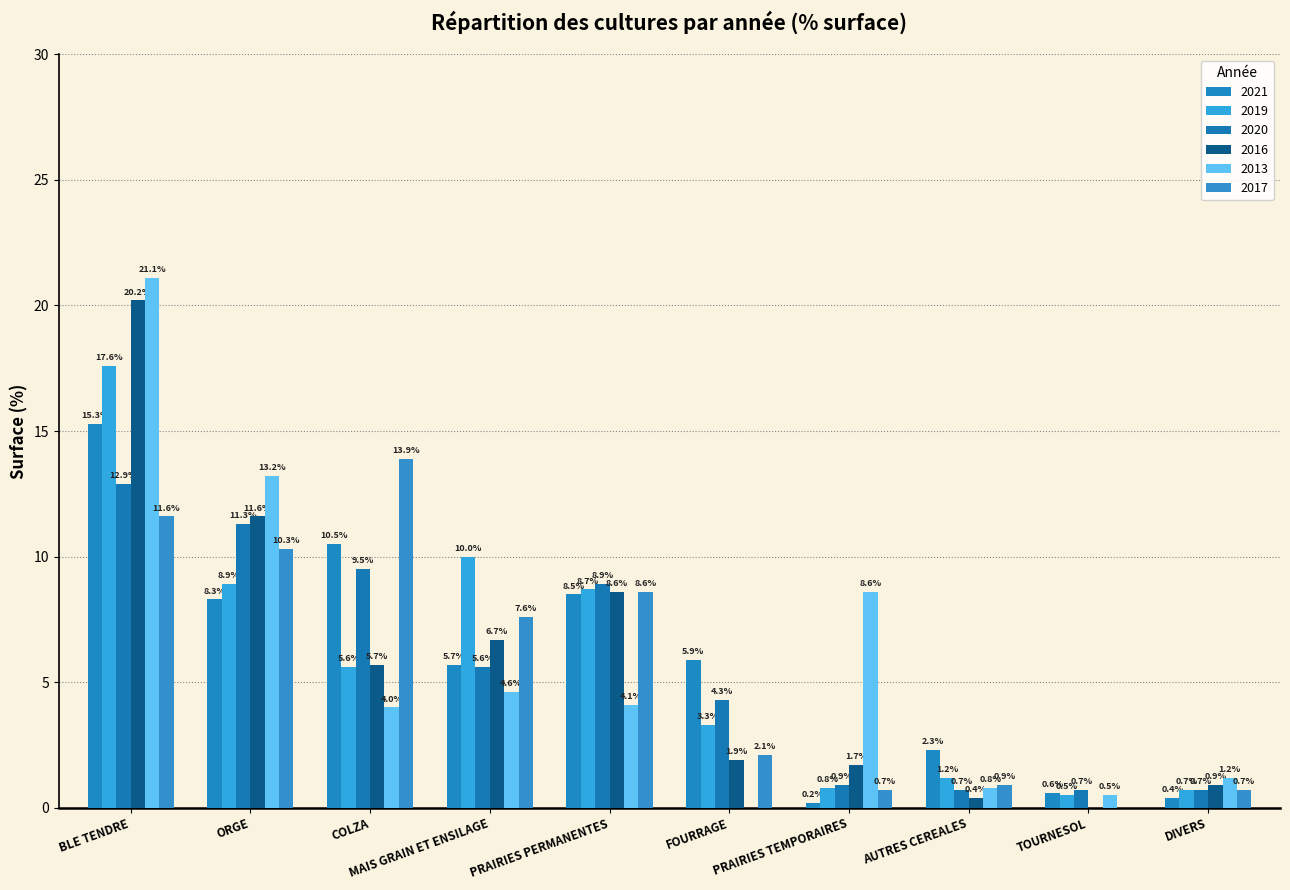

Reading left to right, transcribe all the data shown in this chart.

2021: BLE TENDRE=15.3	ORGE=8.3	COLZA=10.5	MAIS GRAIN ET ENSILAGE=5.7	PRAIRIES PERMANENTES=8.5	FOURRAGE=5.9	PRAIRIES TEMPORAIRES=0.2	AUTRES CEREALES=2.3	TOURNESOL=0.6	DIVERS=0.4
2019: BLE TENDRE=17.6	ORGE=8.9	COLZA=5.6	MAIS GRAIN ET ENSILAGE=10.0	PRAIRIES PERMANENTES=8.7	FOURRAGE=3.3	PRAIRIES TEMPORAIRES=0.8	AUTRES CEREALES=1.2	TOURNESOL=0.5	DIVERS=0.7
2020: BLE TENDRE=12.9	ORGE=11.3	COLZA=9.5	MAIS GRAIN ET ENSILAGE=5.6	PRAIRIES PERMANENTES=8.9	FOURRAGE=4.3	PRAIRIES TEMPORAIRES=0.9	AUTRES CEREALES=0.7	TOURNESOL=0.7	DIVERS=0.7
2016: BLE TENDRE=20.2	ORGE=11.6	COLZA=5.7	MAIS GRAIN ET ENSILAGE=6.7	PRAIRIES PERMANENTES=8.6	FOURRAGE=1.9	PRAIRIES TEMPORAIRES=1.7	AUTRES CEREALES=0.4	TOURNESOL=0.0	DIVERS=0.9
2013: BLE TENDRE=21.1	ORGE=13.2	COLZA=4.0	MAIS GRAIN ET ENSILAGE=4.6	PRAIRIES PERMANENTES=4.1	FOURRAGE=0.0	PRAIRIES TEMPORAIRES=8.6	AUTRES CEREALES=0.8	TOURNESOL=0.5	DIVERS=1.2
2017: BLE TENDRE=11.6	ORGE=10.3	COLZA=13.9	MAIS GRAIN ET ENSILAGE=7.6	PRAIRIES PERMANENTES=8.6	FOURRAGE=2.1	PRAIRIES TEMPORAIRES=0.7	AUTRES CEREALES=0.9	TOURNESOL=0.0	DIVERS=0.7